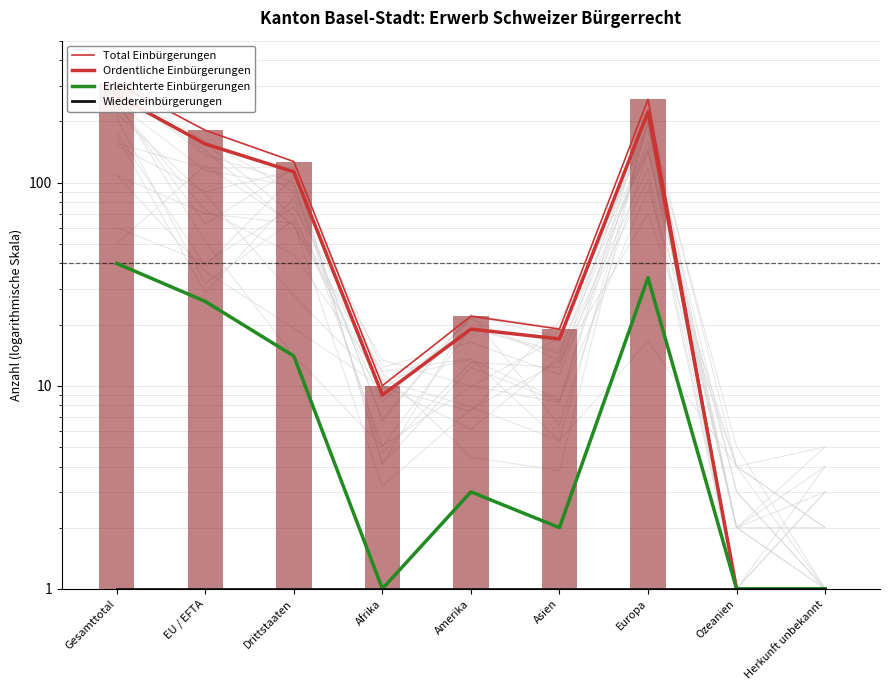

Which series has the widest spread of values?

Total Einbürgerungen